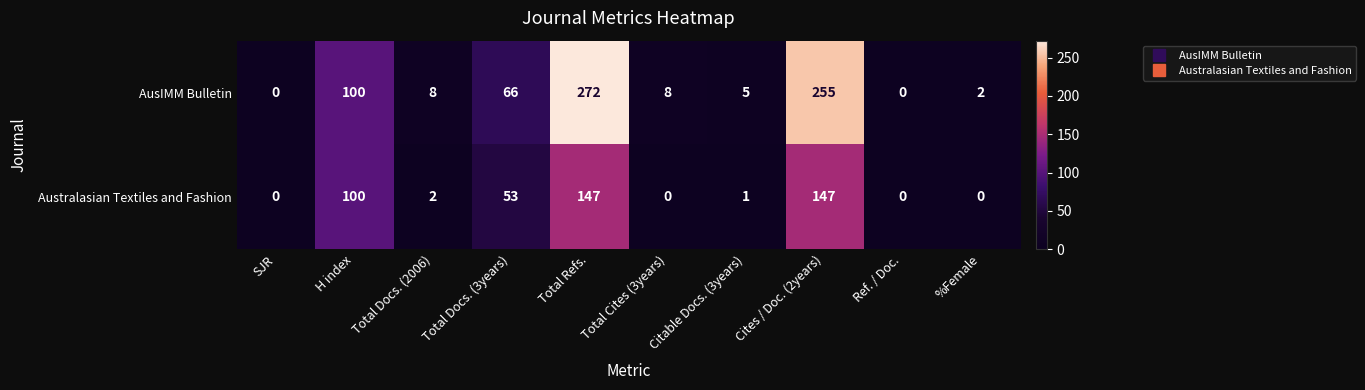

Count the number of data series in this chart.

2